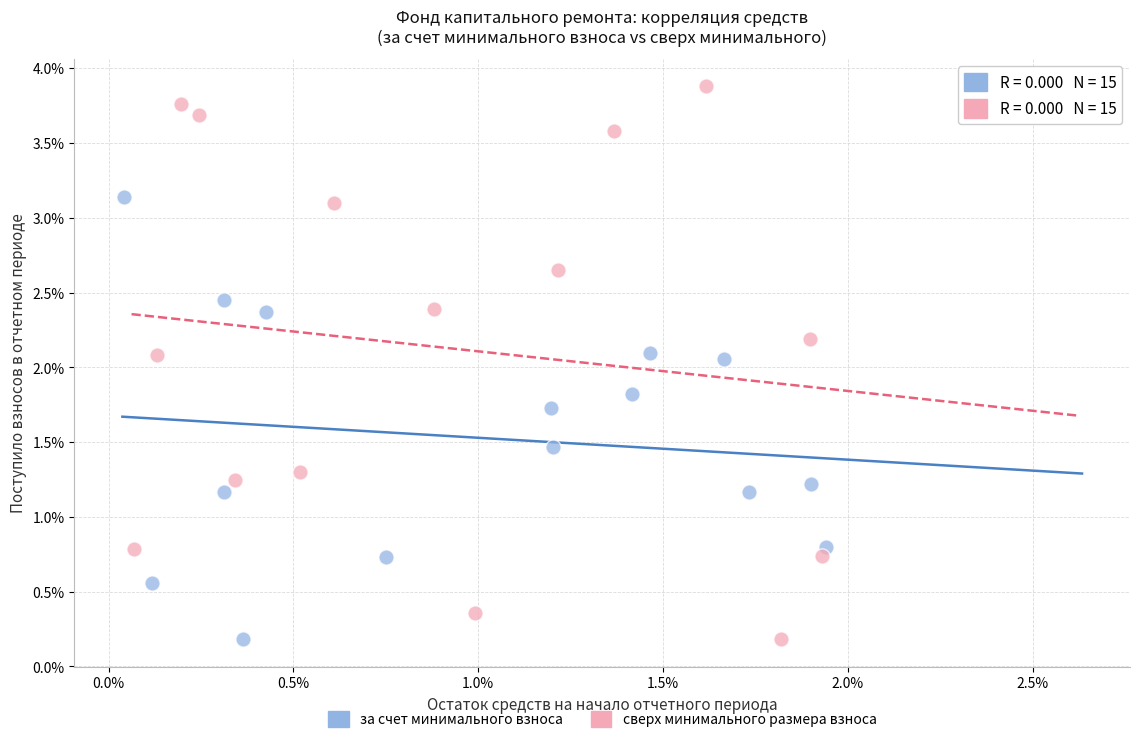

Which series contains the highest Y value?

сверх минимального размера взноса